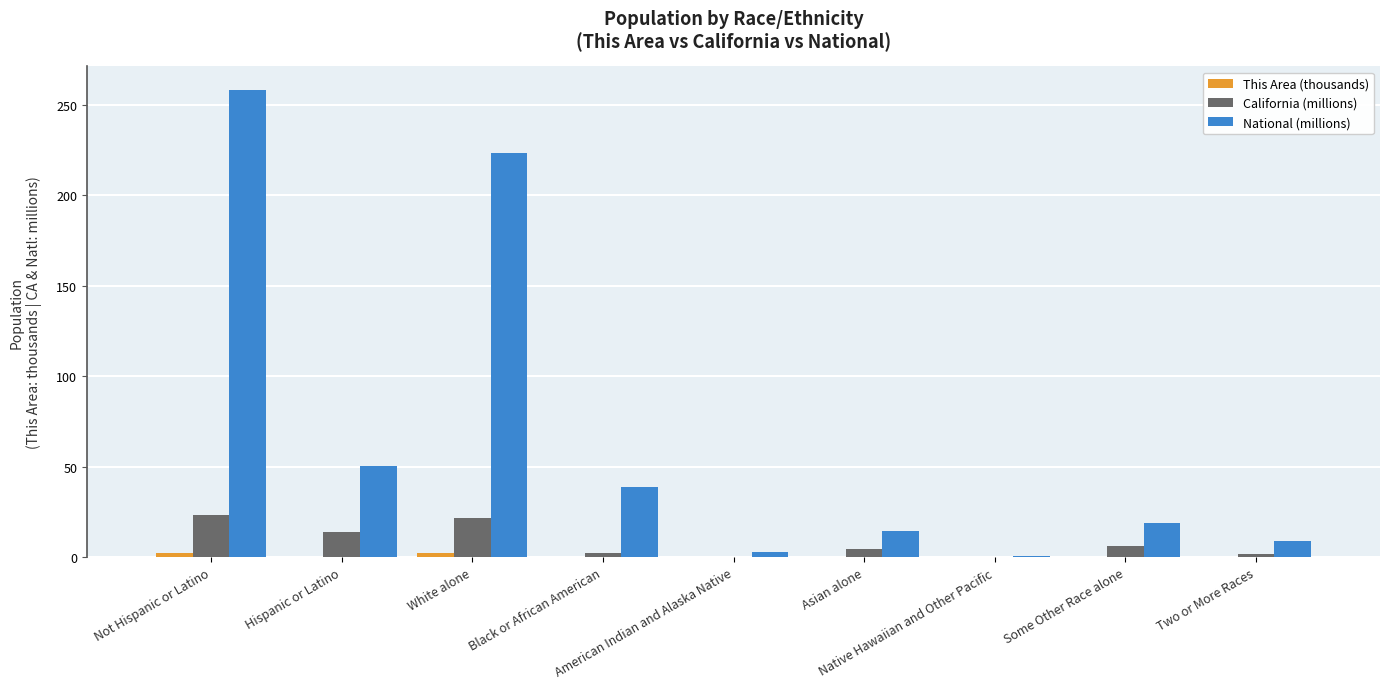

What is the approximate value of California (millions) at Some Other Race alone?

6.3